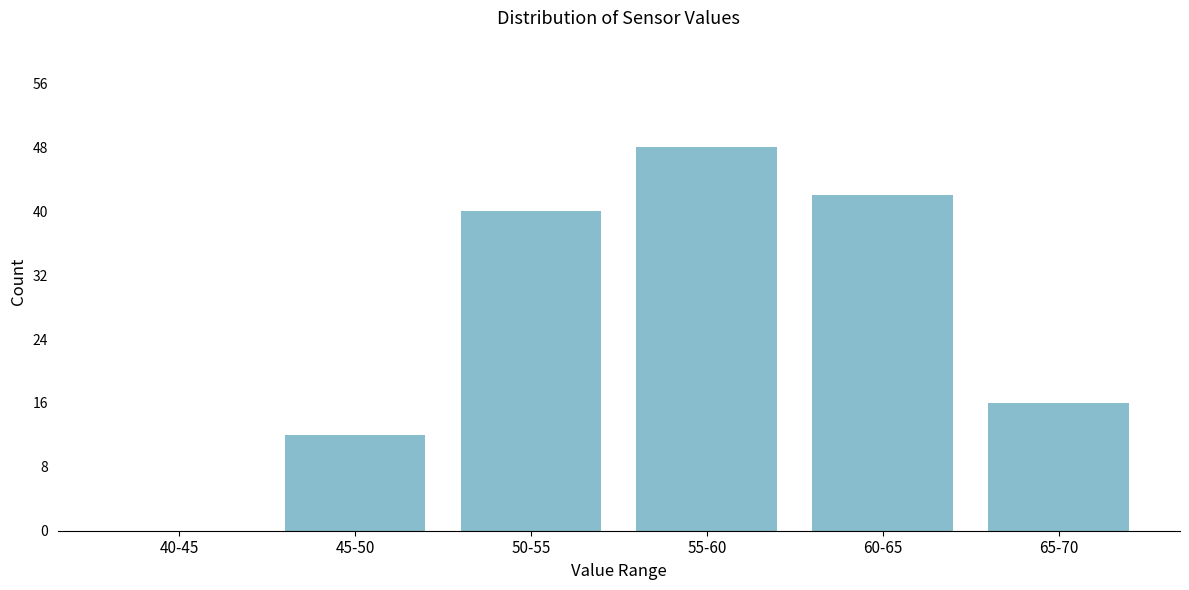

At which label is the value closest to 24?

65-70